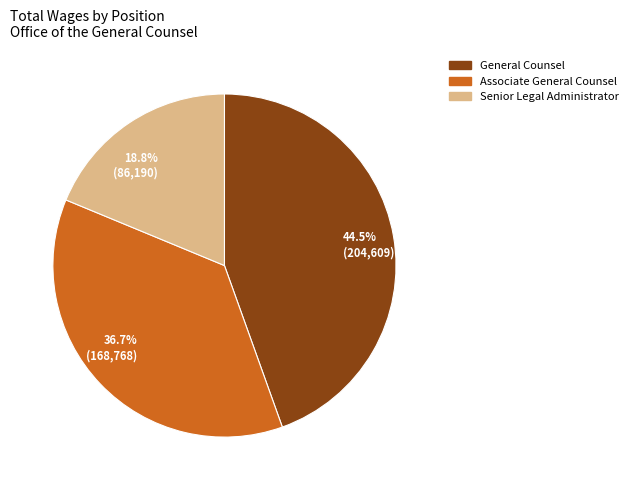

Rank the categories by value from highest to lowest.

44.5% (204,609), 36.7% (168,768), 18.8% (86,190)